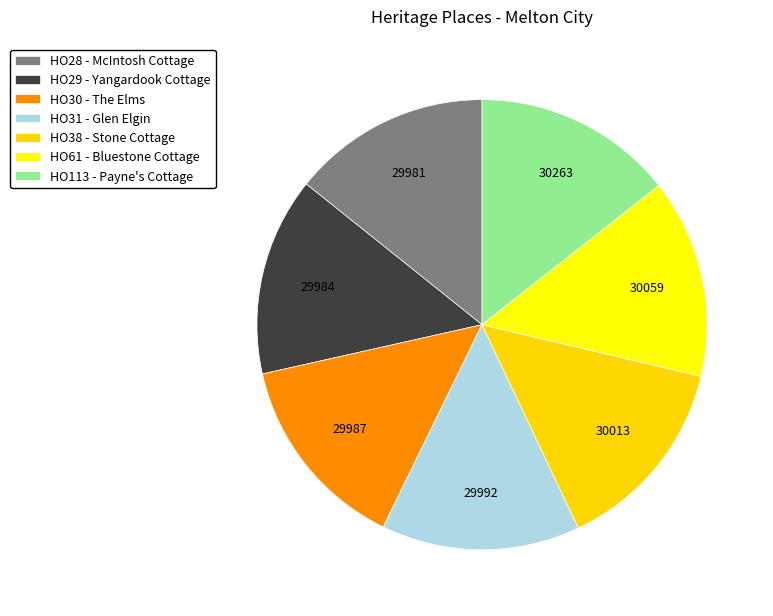

Is there a majority slice in this chart?

No